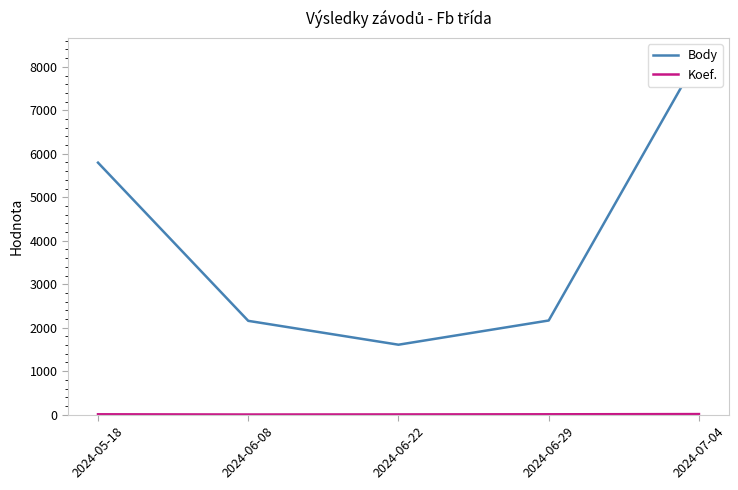

How many data points does each series have?

5